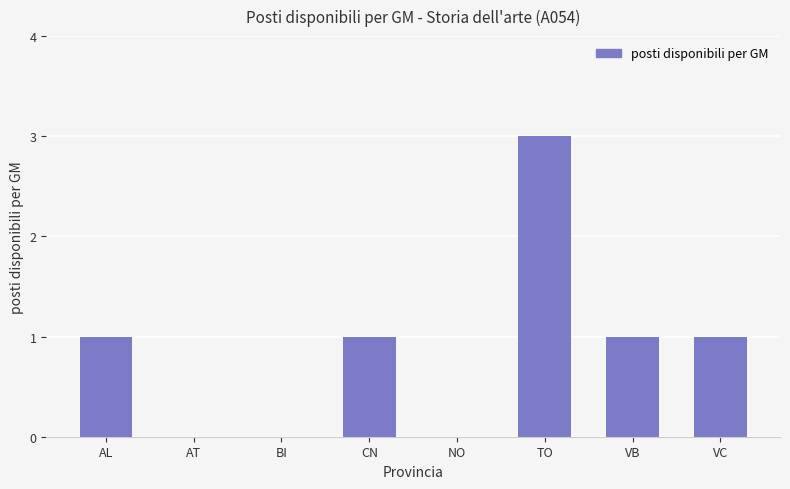

How many series are shown in this chart?

1